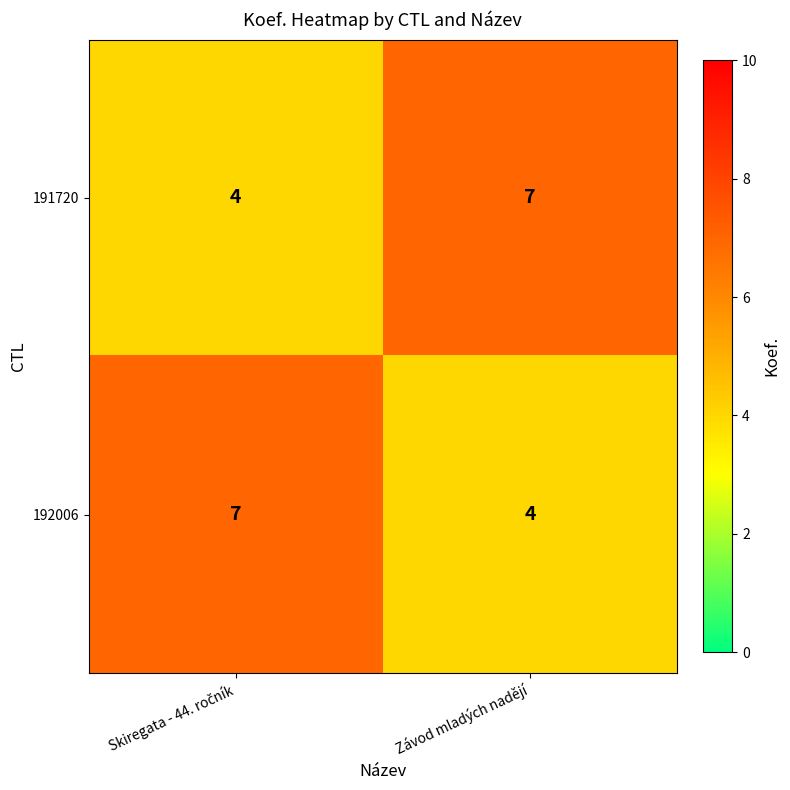

What is the difference between the maximum and minimum values in the 191720 series?

3